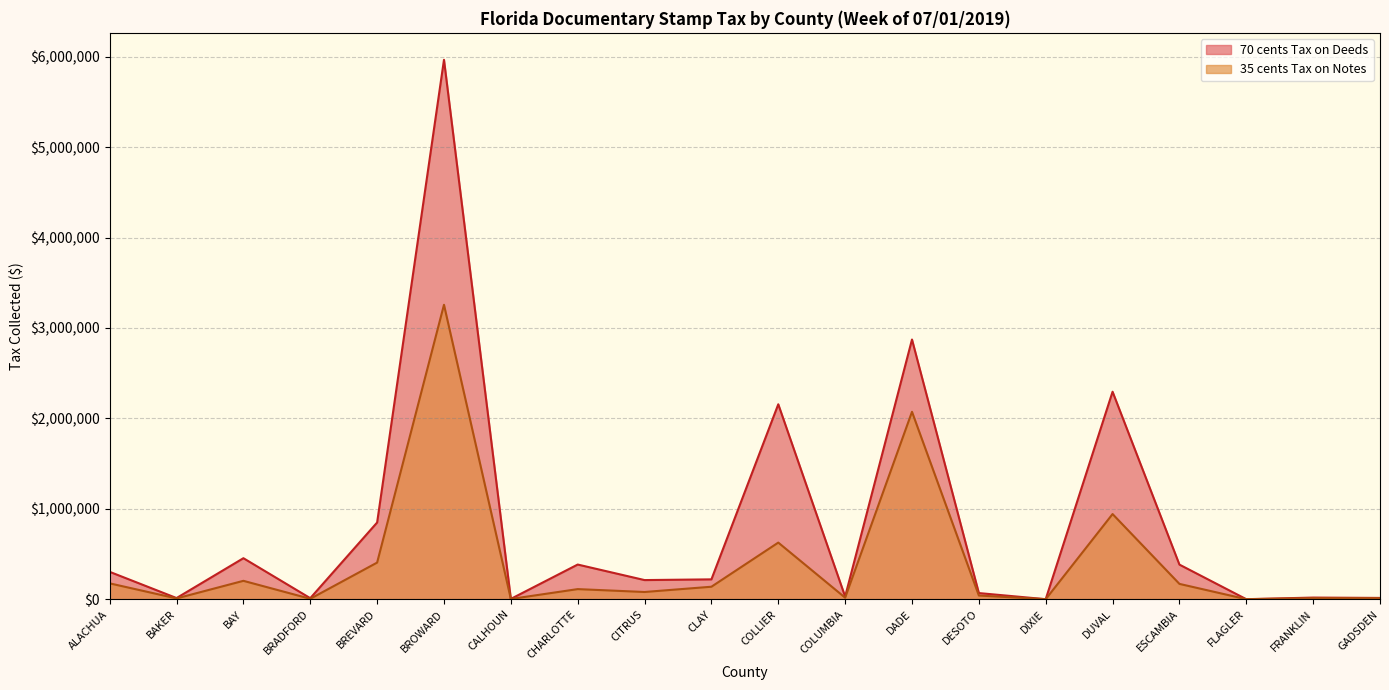

What is the total value across all series at ESCAMBIA?

551959.1